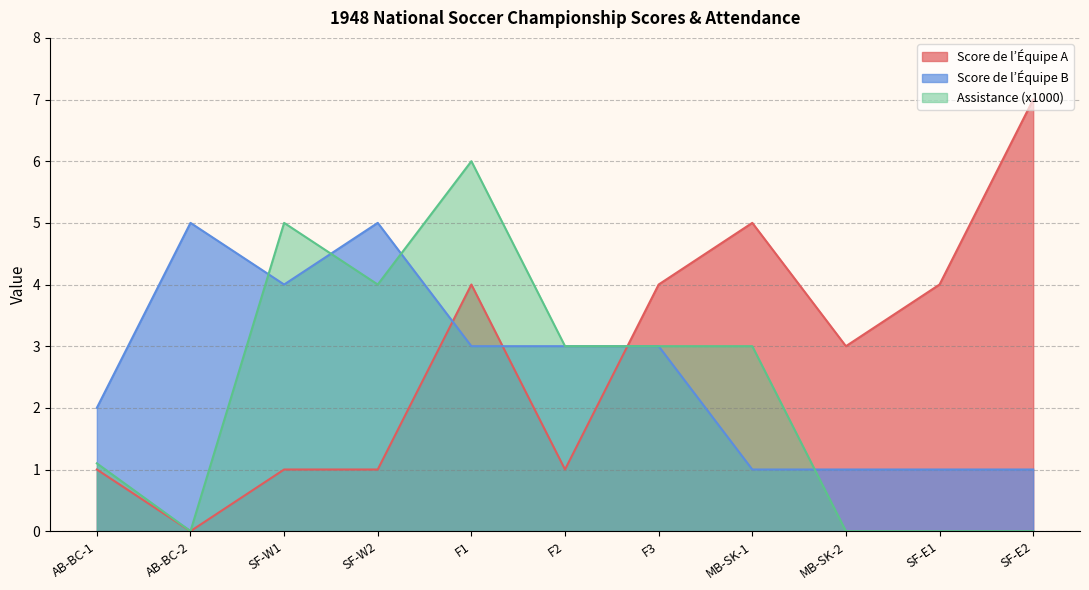

Where do Score de l’Équipe B and Assistance (x1000) first cross each other?

AB-BC-2 and SF-W1